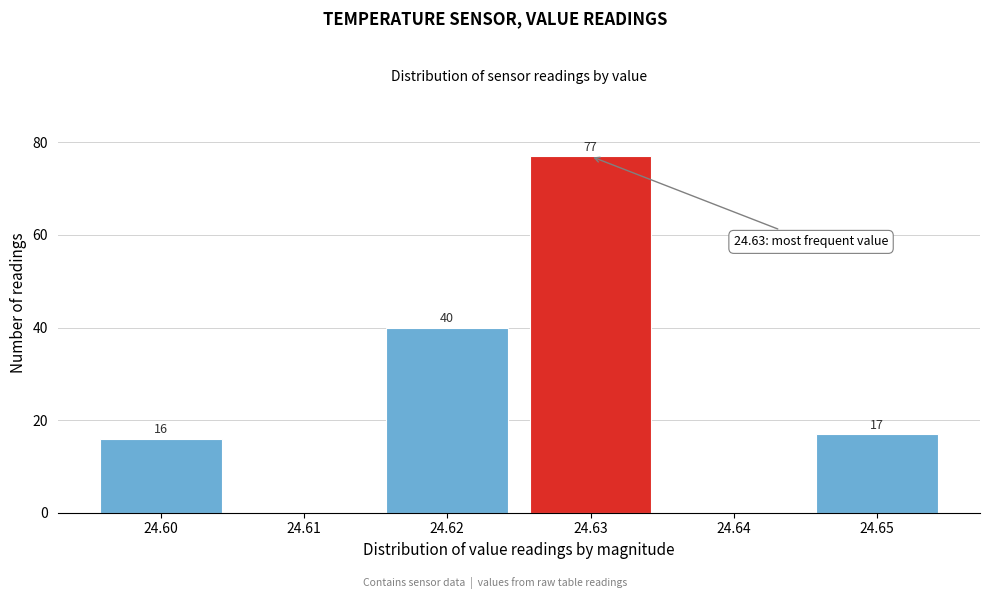

Which range on the x-axis has the tallest bar?

24.625 to 24.635